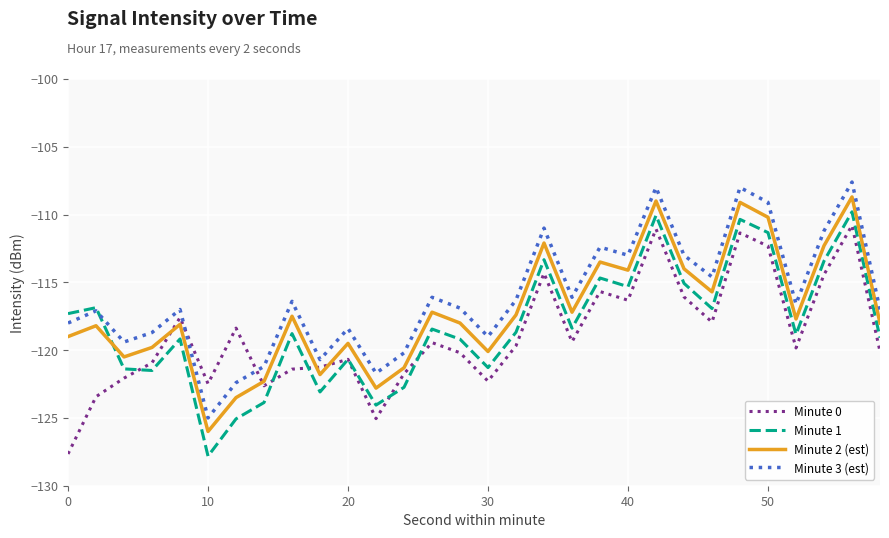

After their last crossing, which series has the higher values: Minute 2 (est) or Minute 0?

Minute 2 (est)